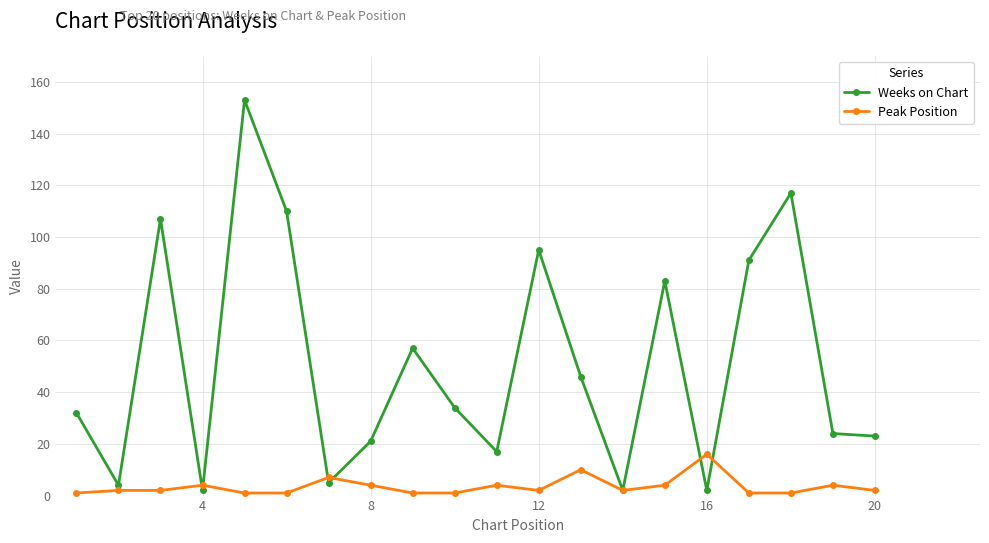

Reading right to left, extract all data points from this chart.

Weeks on Chart: 23	24	117	91	2	83	2	46	95	17	34	57	21	5	110	153	2	107	4	32
Peak Position: 2	4	1	1	16	4	2	10	2	4	1	1	4	7	1	1	4	2	2	1